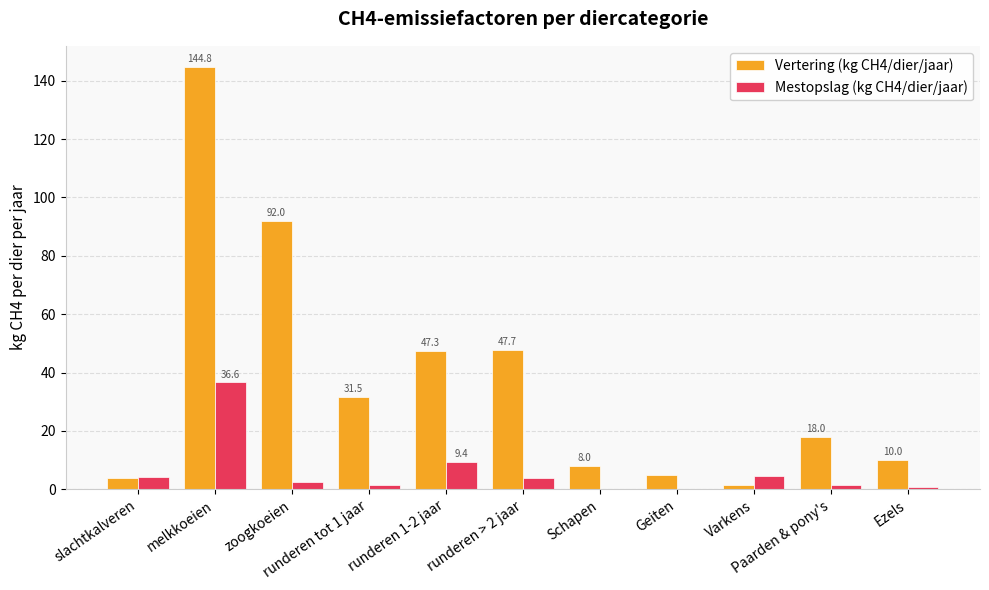

Which series has the largest total across all categories?

Vertering (kg CH4/dier/jaar)